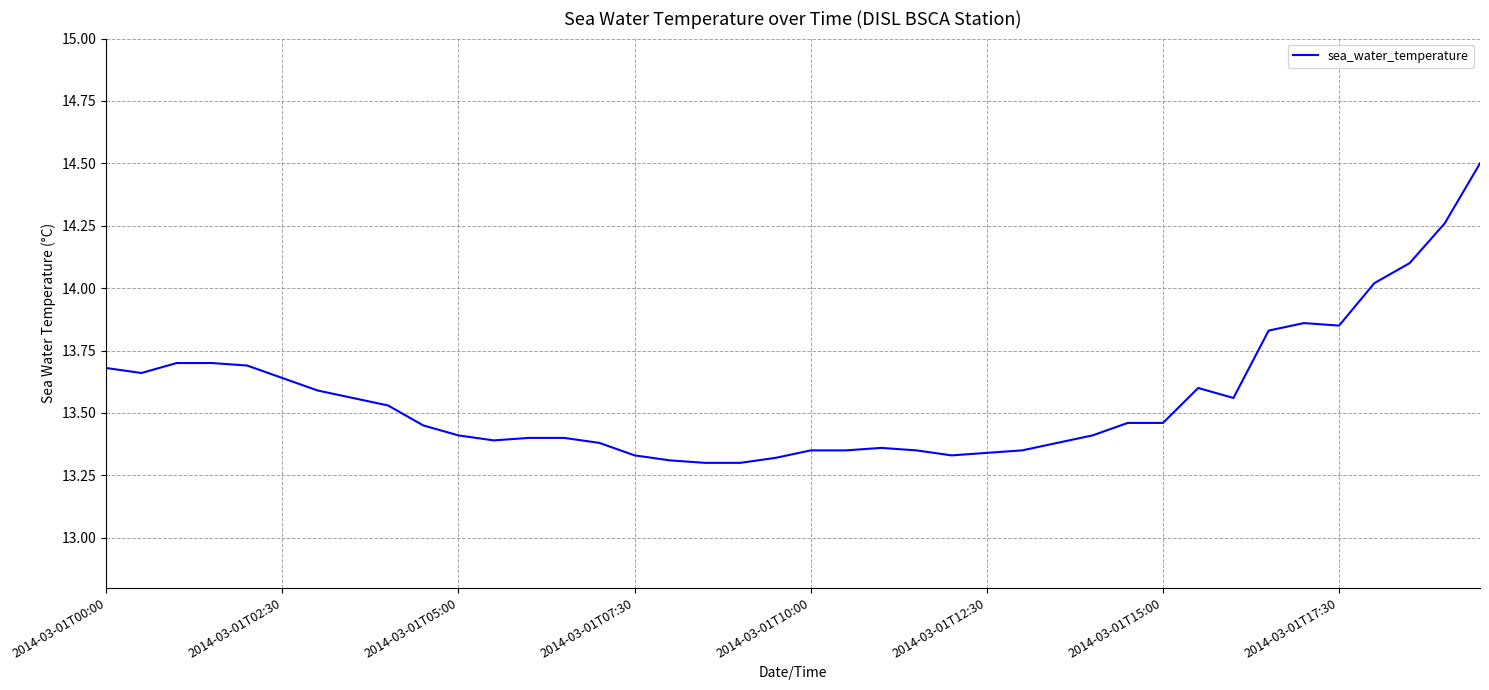

What is the maximum value shown in the chart?

14.5